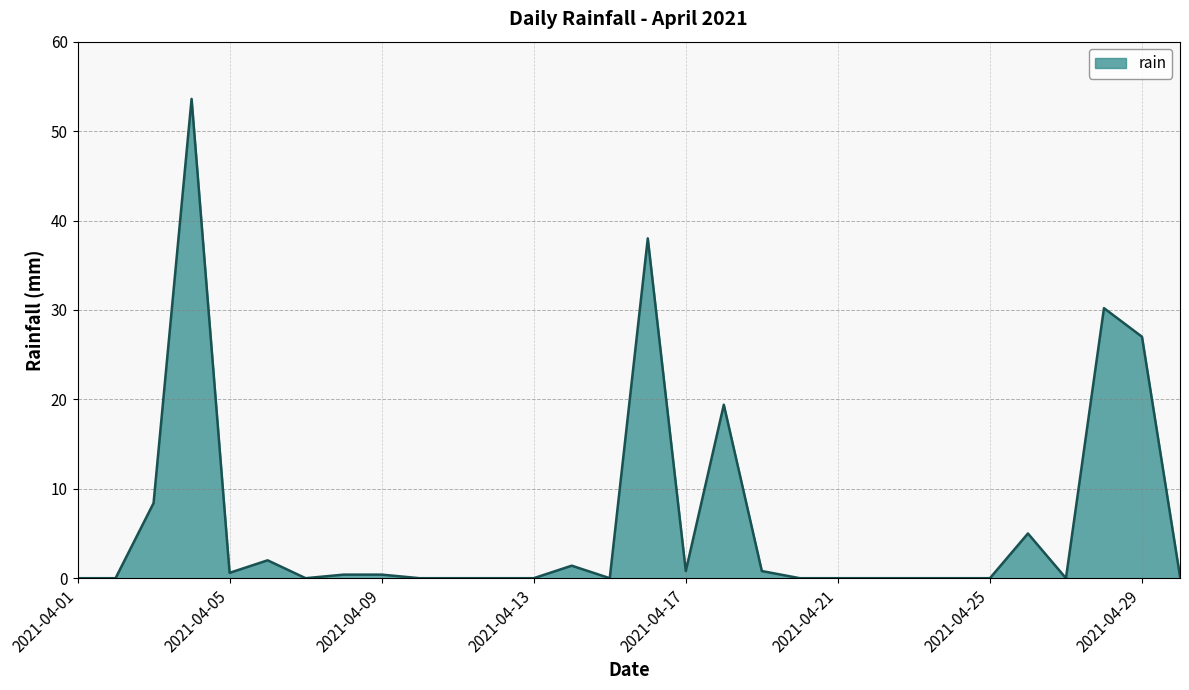

What is the greatest value displayed?

53.6